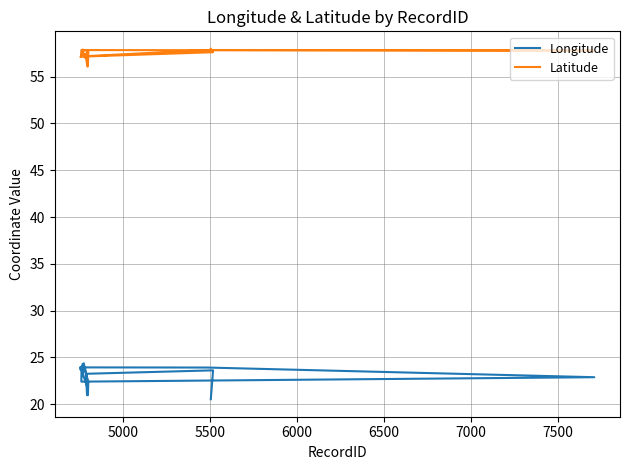

What is the highest value of the Latitude series?

58.0